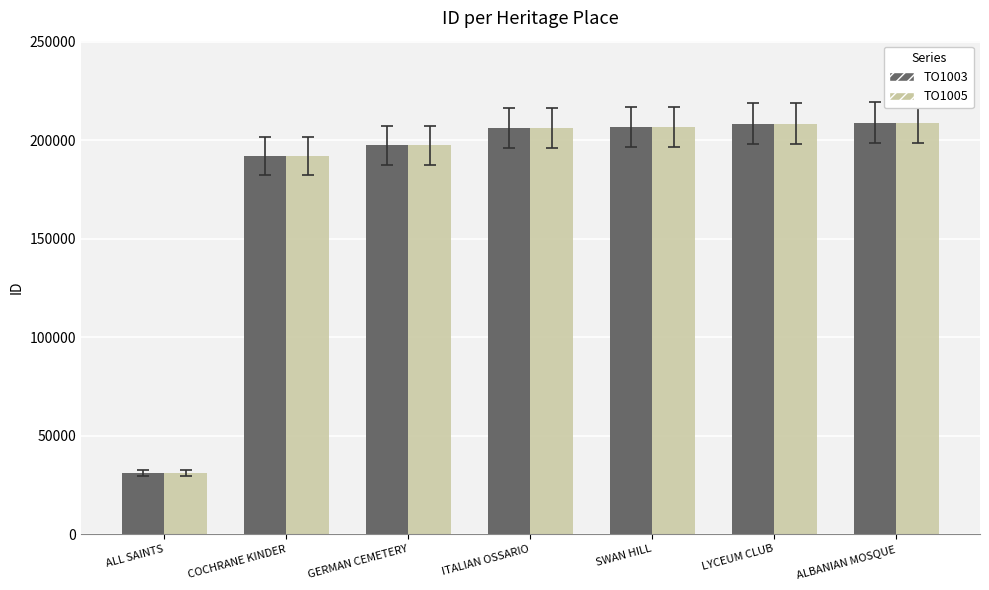

What is the highest value of the TO1003 series?

208862